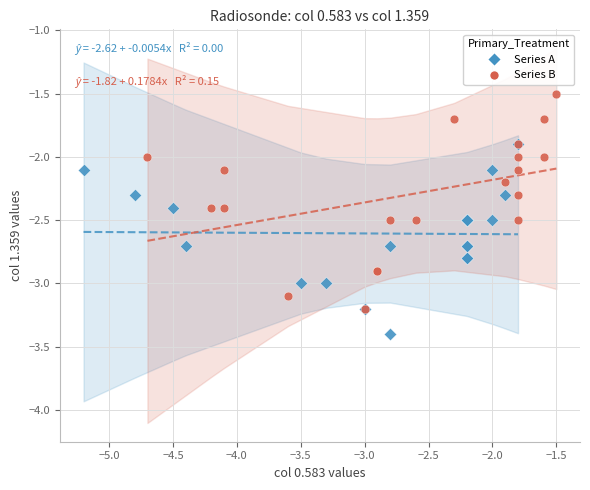

Which series has the widest spread of Y values?

Series B